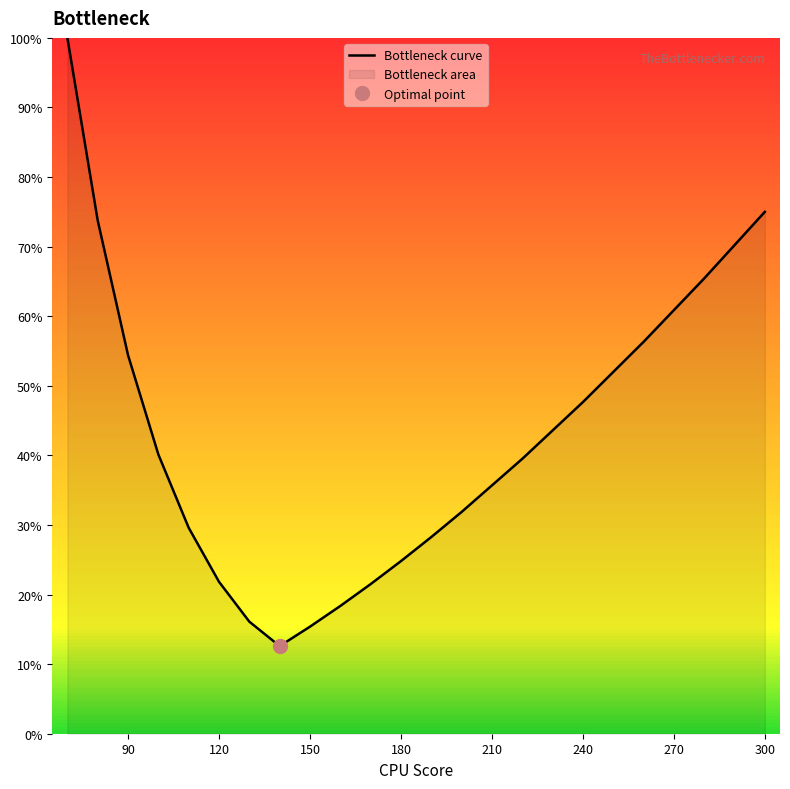

True or false: Bottleneck curve has a value of 24.8 at 180.

True